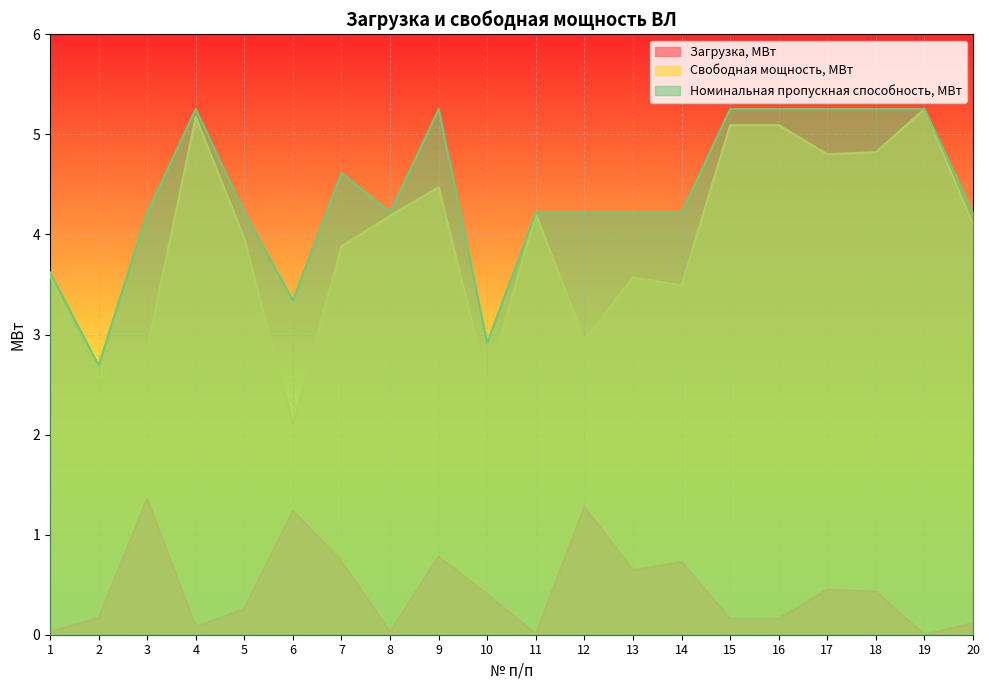

True or false: Свободная мощность, МВт and Номинальная пропускная способность, МВт intersect in this chart.

False